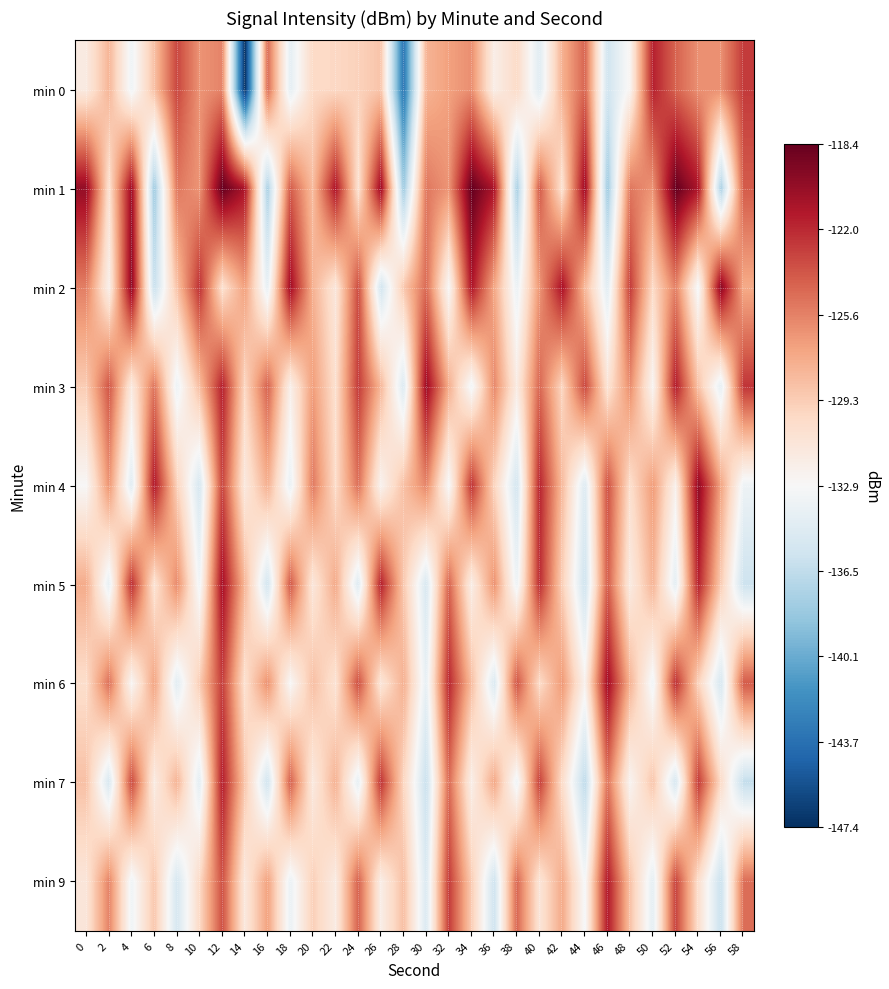

At which category is the sum across all series the highest?

12